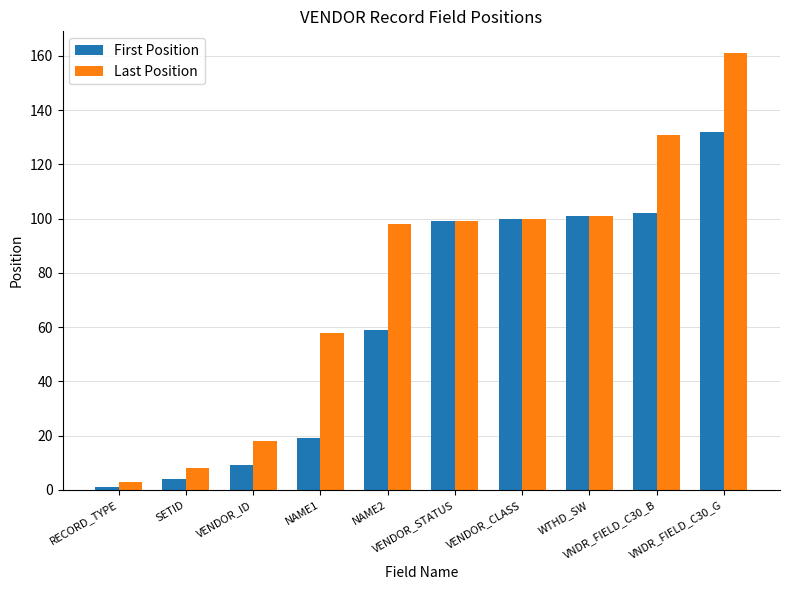

Reading left to right, extract all data points from this chart.

First Position: RECORD_TYPE=1	SETID=4	VENDOR_ID=9	NAME1=19	NAME2=59	VENDOR_STATUS=99	VENDOR_CLASS=100	WTHD_SW=101	VNDR_FIELD_C30_B=102	VNDR_FIELD_C30_G=132
Last Position: RECORD_TYPE=3	SETID=8	VENDOR_ID=18	NAME1=58	NAME2=98	VENDOR_STATUS=99	VENDOR_CLASS=100	WTHD_SW=101	VNDR_FIELD_C30_B=131	VNDR_FIELD_C30_G=161